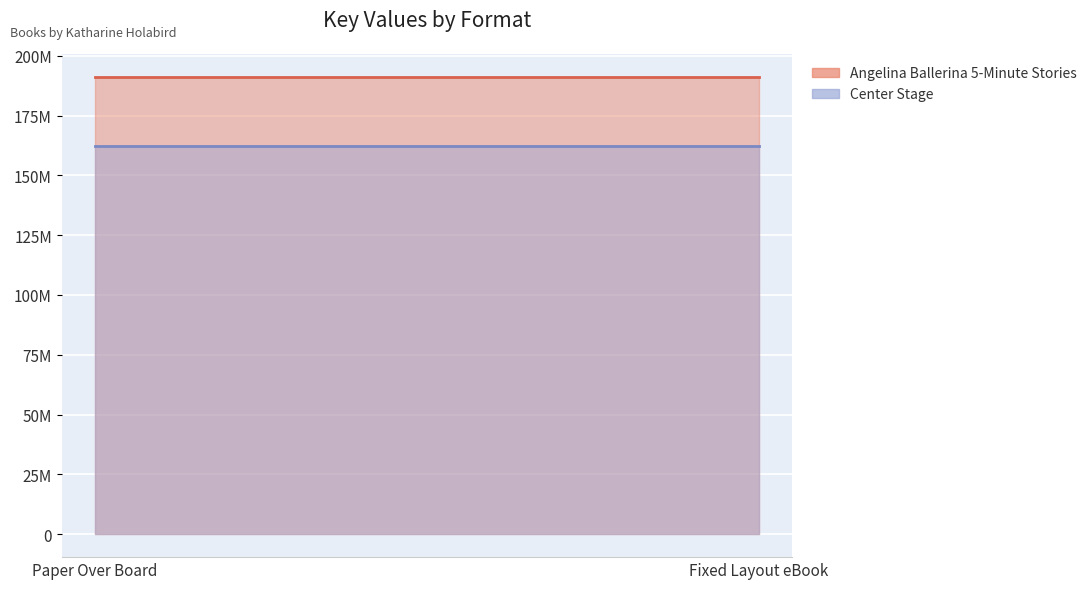

Reading left to right, what are all the values shown in this chart?

Angelina Ballerina 5-Minute Stories: Paper Over Board=191233003	Fixed Layout eBook=191233003
Center Stage: Paper Over Board=162059002	Fixed Layout eBook=162059002